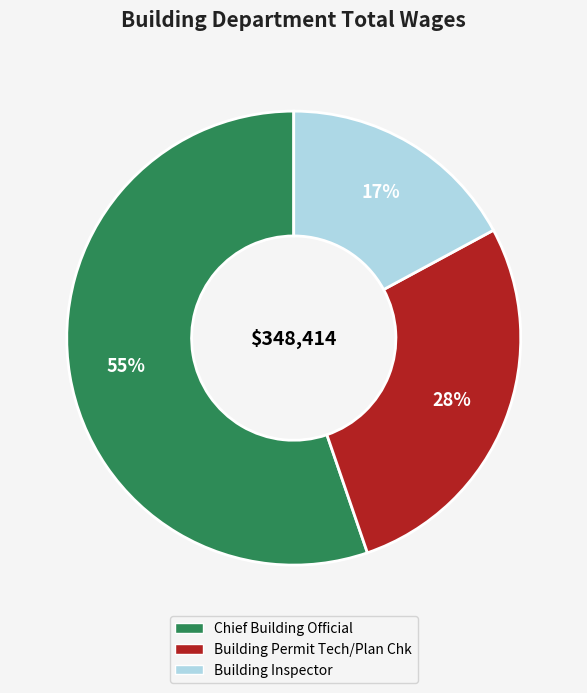

What is the largest slice in the pie chart?

Chief Building Official